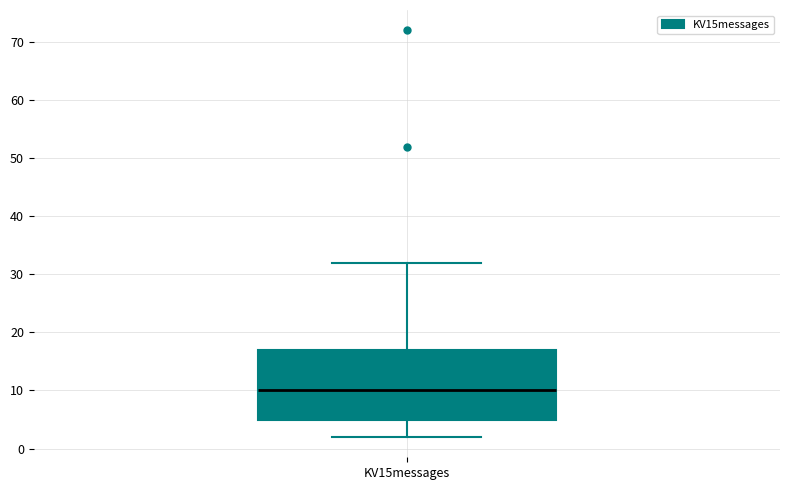

Where does the median line of the box for KV15messages sit on the y-axis? The values are not printed on the chart, so give them approximately, as read against the axis.

10